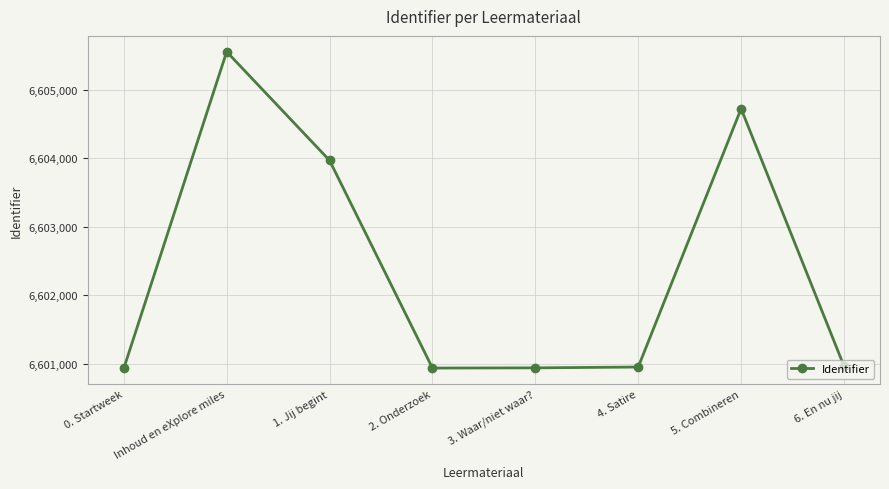

What is the label of the 3rd point from the right?

4. Satire